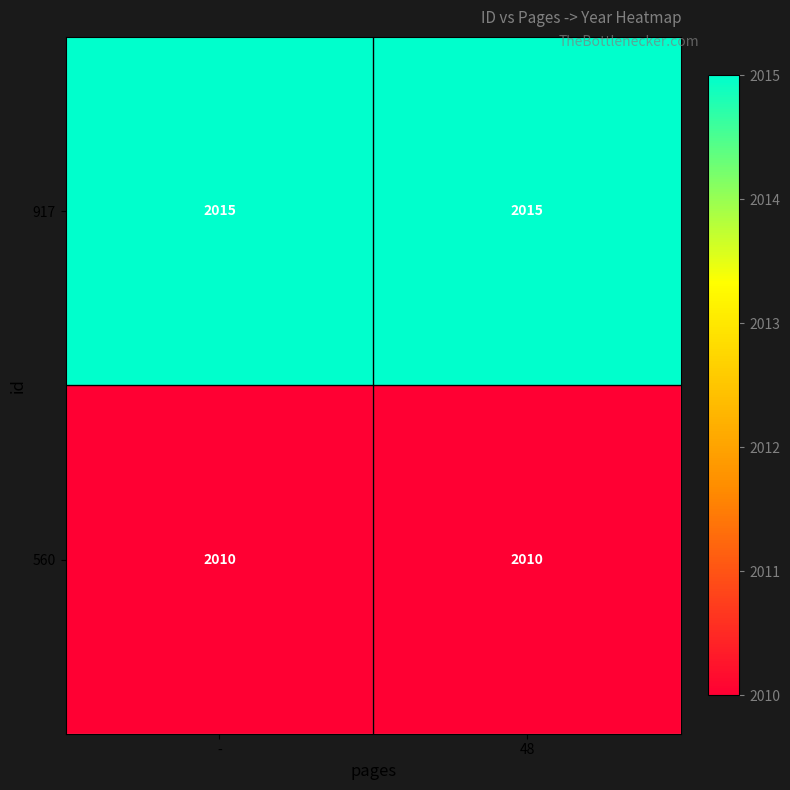

True or false: 560 has a value of 2010 at 48.

True